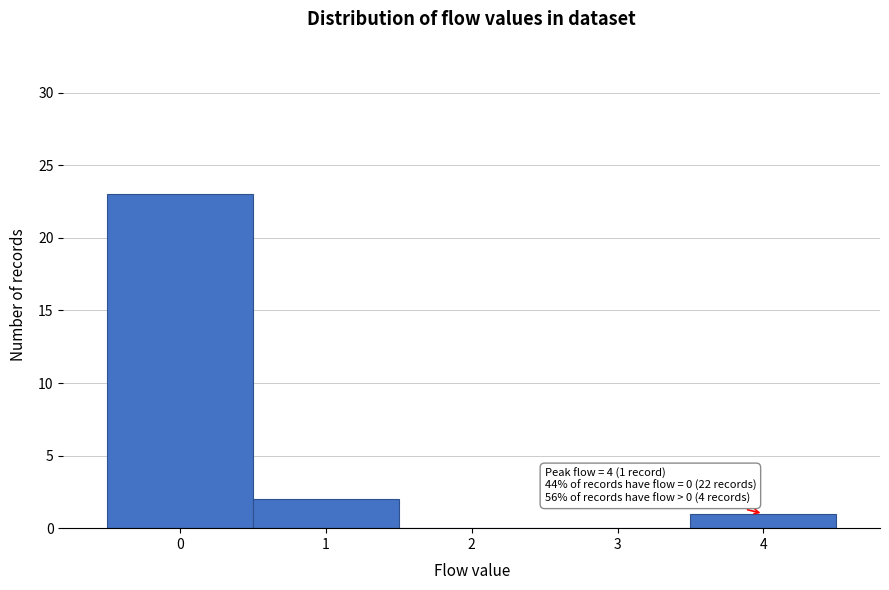

Over which range of the x-axis is the bar tallest?

-0.5 to 0.5